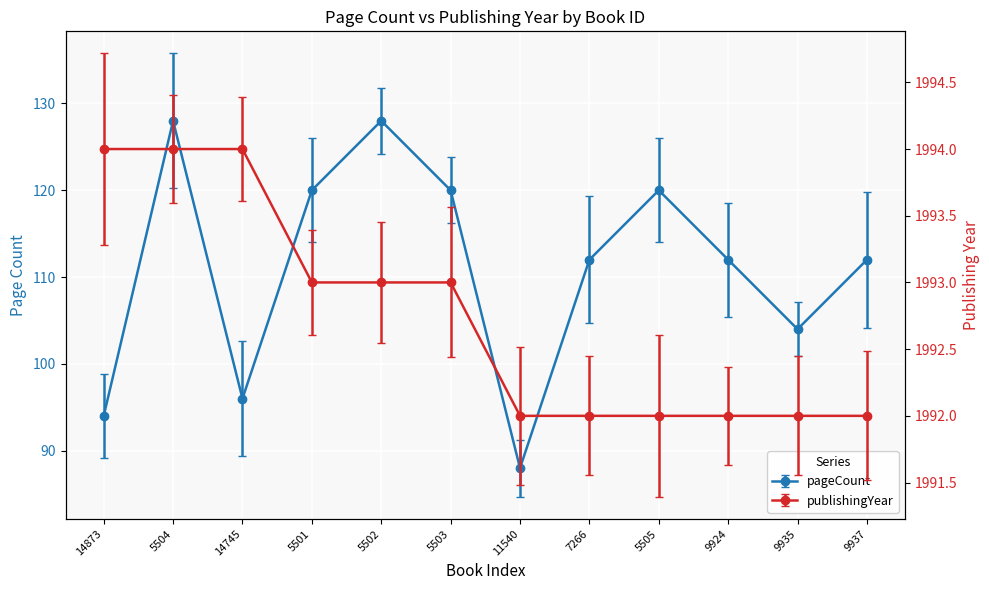

Reading left to right, transcribe all the data shown in this chart.

pageCount: 14873=94	5504=128	14745=96	5501=120	5502=128	5503=120	11540=88	7266=112	5505=120	9924=112	9935=104	9937=112
publishingYear: 14873=1994	5504=1994	14745=1994	5501=1993	5502=1993	5503=1993	11540=1992	7266=1992	5505=1992	9924=1992	9935=1992	9937=1992